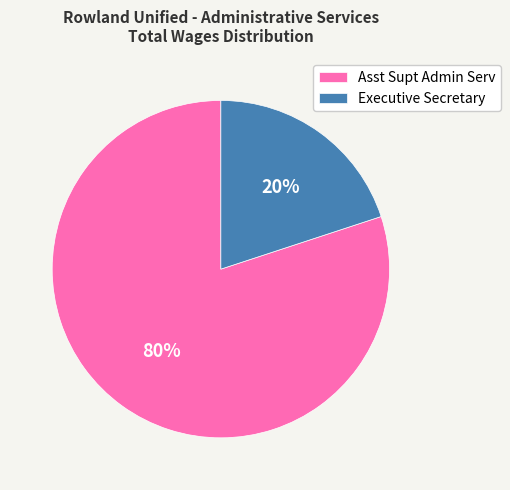

To the nearest percent, what portion does Asst Supt Admin Serv represent?

80%